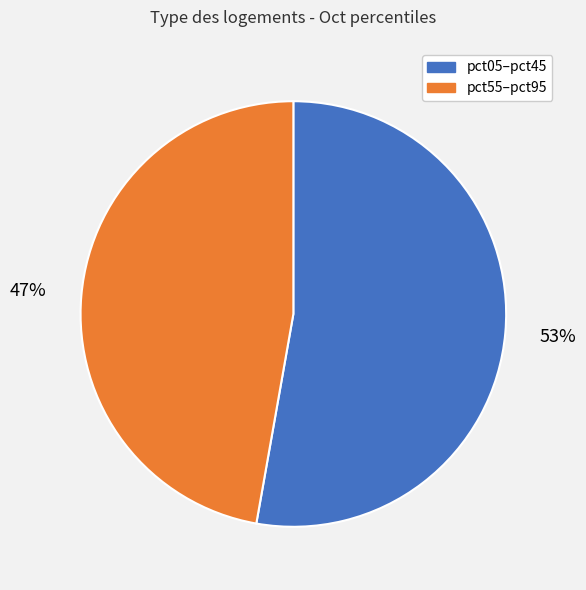

To the nearest percent, what is the average slice percentage?

50%